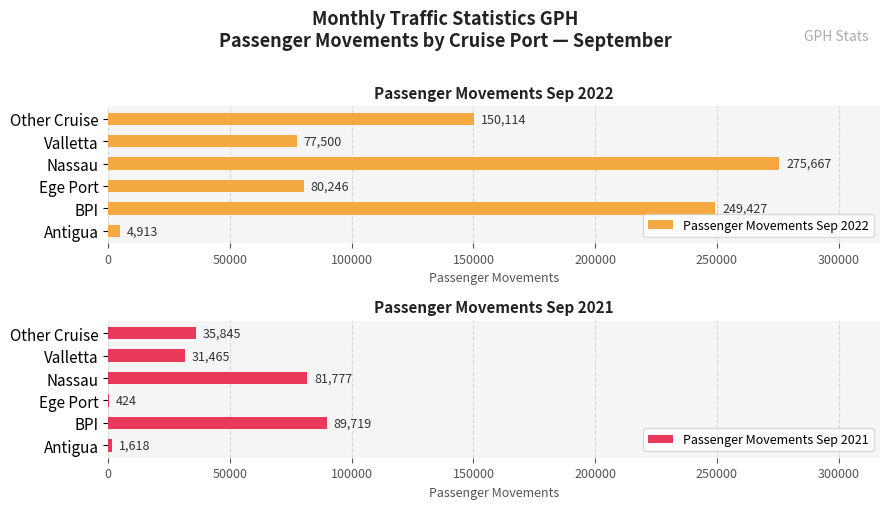

Which series has the widest spread of values?

Passenger Movements Sep 2022